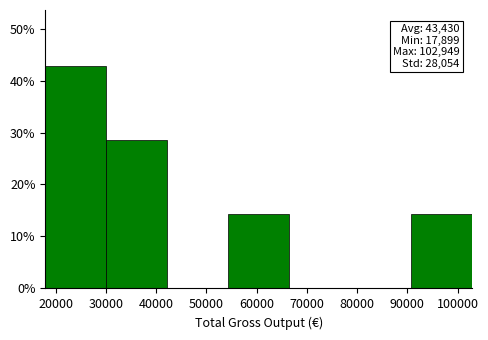

Over which range of the x-axis is the bar tallest?

18000 to 30000